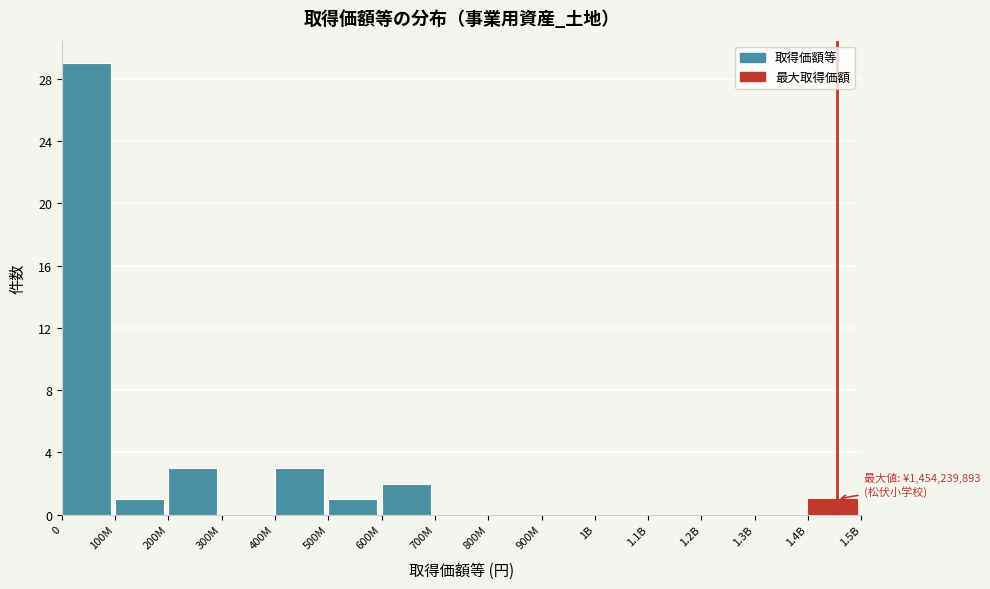

Reading left to right, transcribe all the data shown in this chart.

0=29	100M=1	200M=3	300M=0	400M=3	500M=1	600M=2	700M=0	800M=0	900M=0	1B=0	1.1B=0	1.2B=0	1.3B=0	1.4B=1